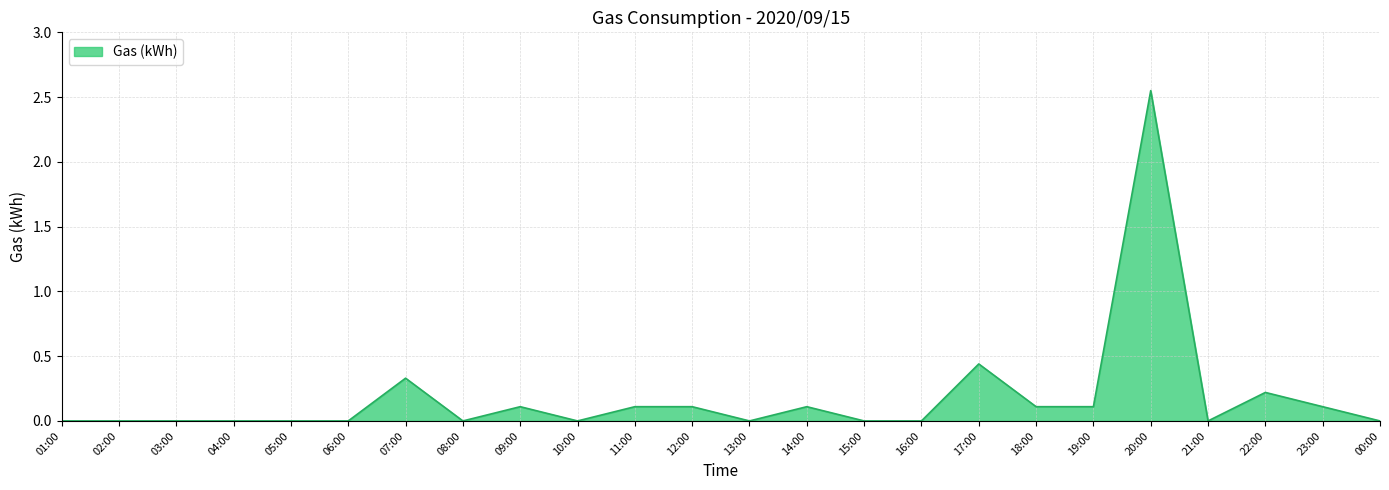

The value at 19:00 is 0.1. True or false?

True